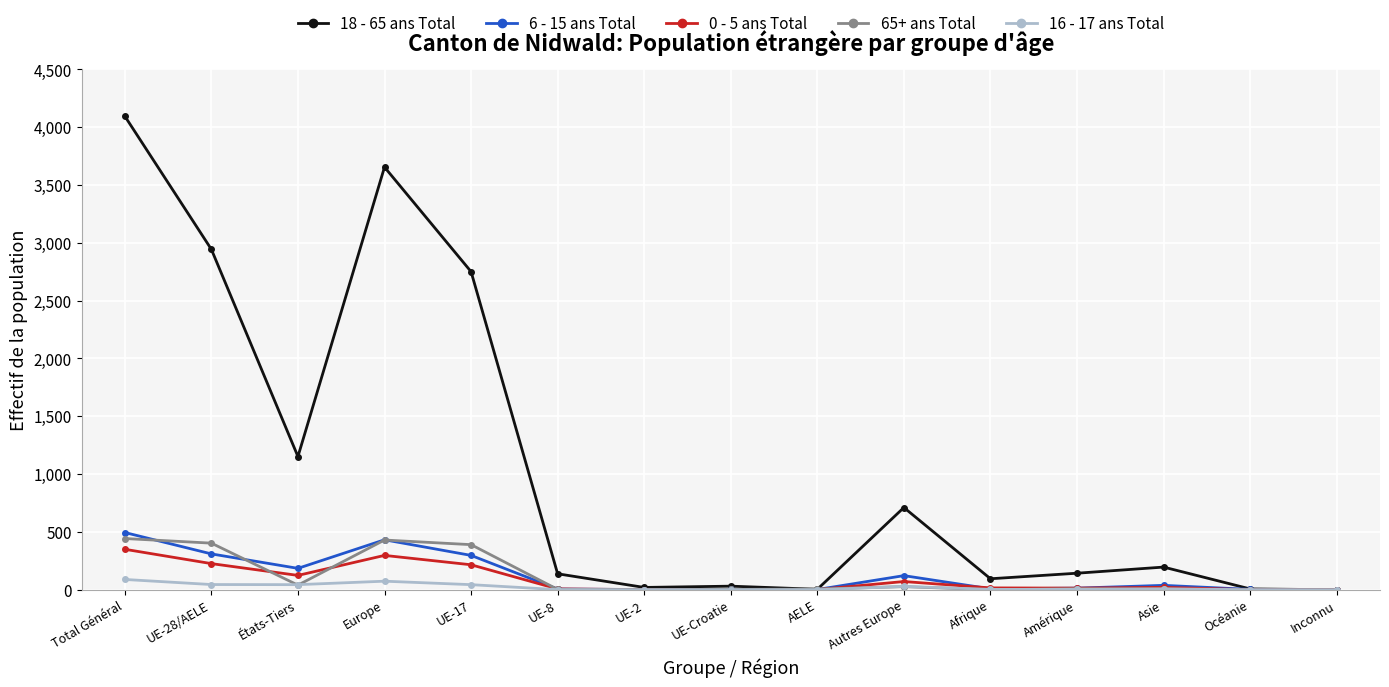

Where is the first local minimum for 65+ ans Total?

États-Tiers